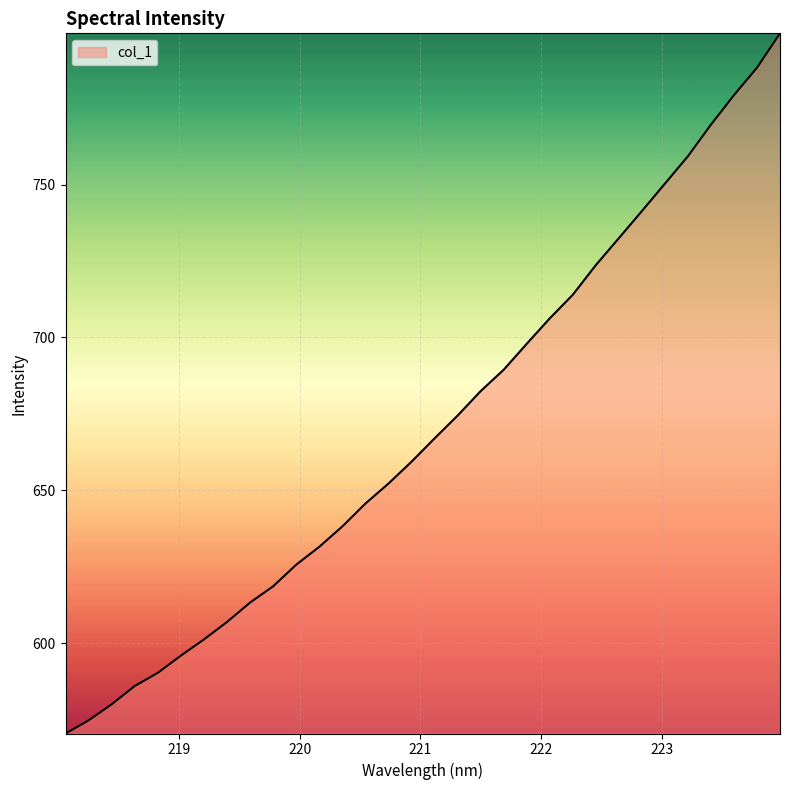

What is the difference between the maximum and minimum values?

229.0